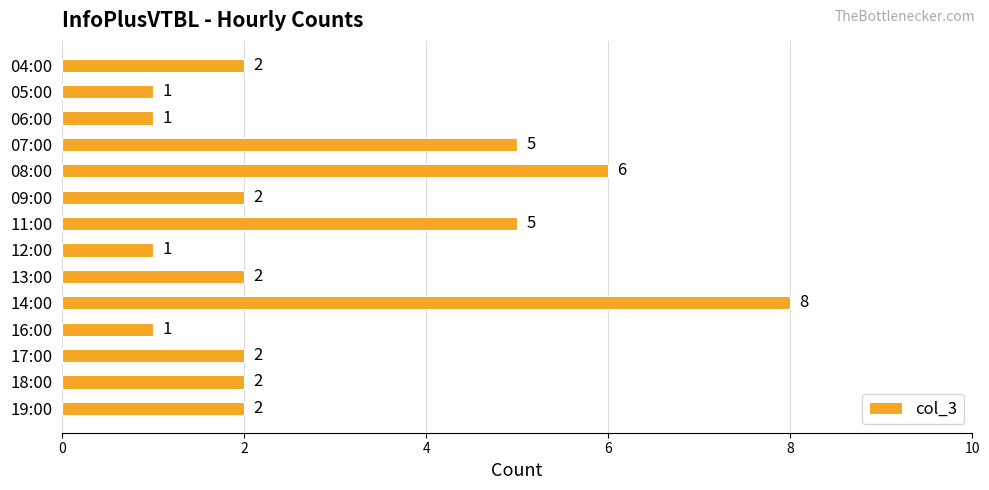

What is the difference between the maximum and second lowest values?

7